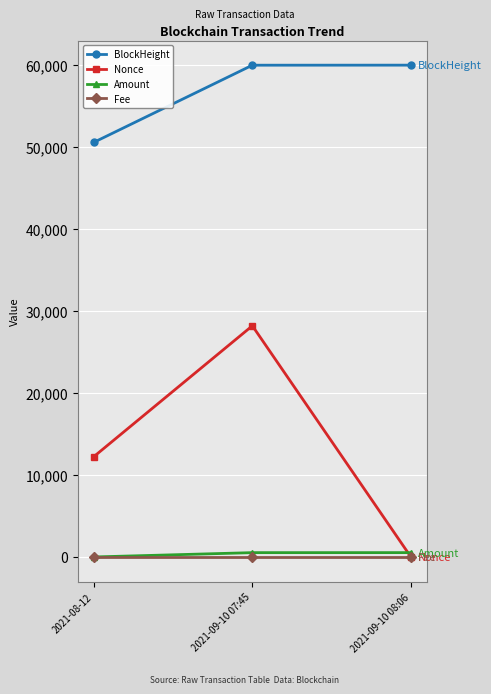

What is the total value across all series at 2021-08-12?

62755.0